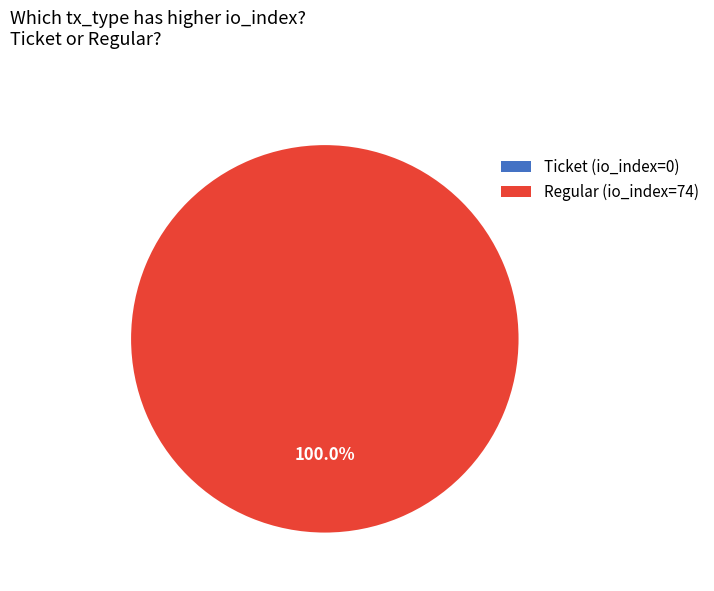

The Ticket (io_index=0) slice represents 0% of the pie. True or false?

True